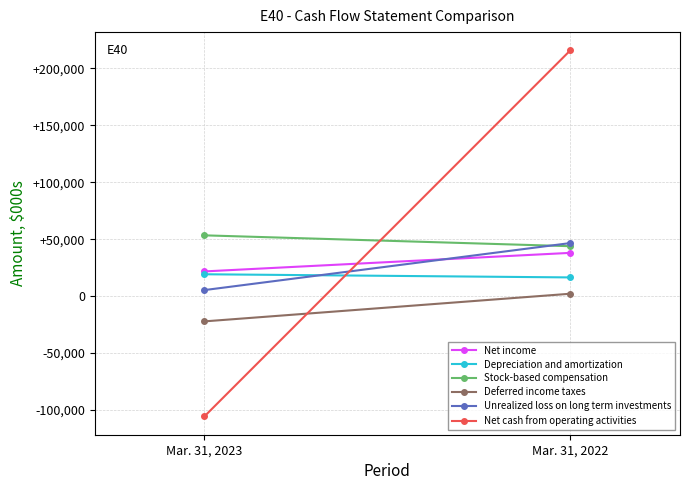

List the labels in order of Unrealized loss on long term investments value, largest first.

Mar. 31, 2022, Mar. 31, 2023